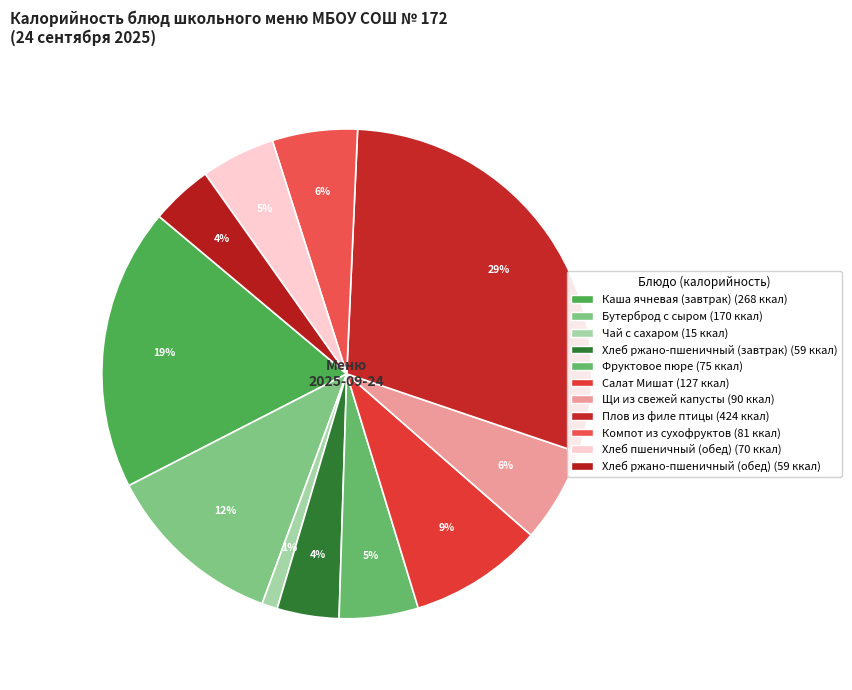

How many segments does this pie chart have?

11